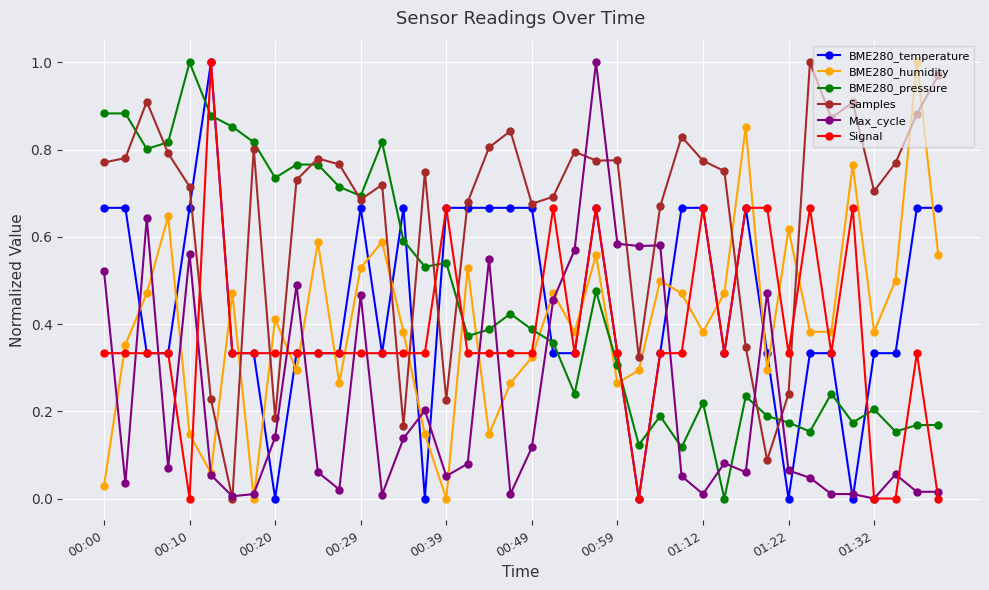

Which series has the largest total across all categories?

Samples